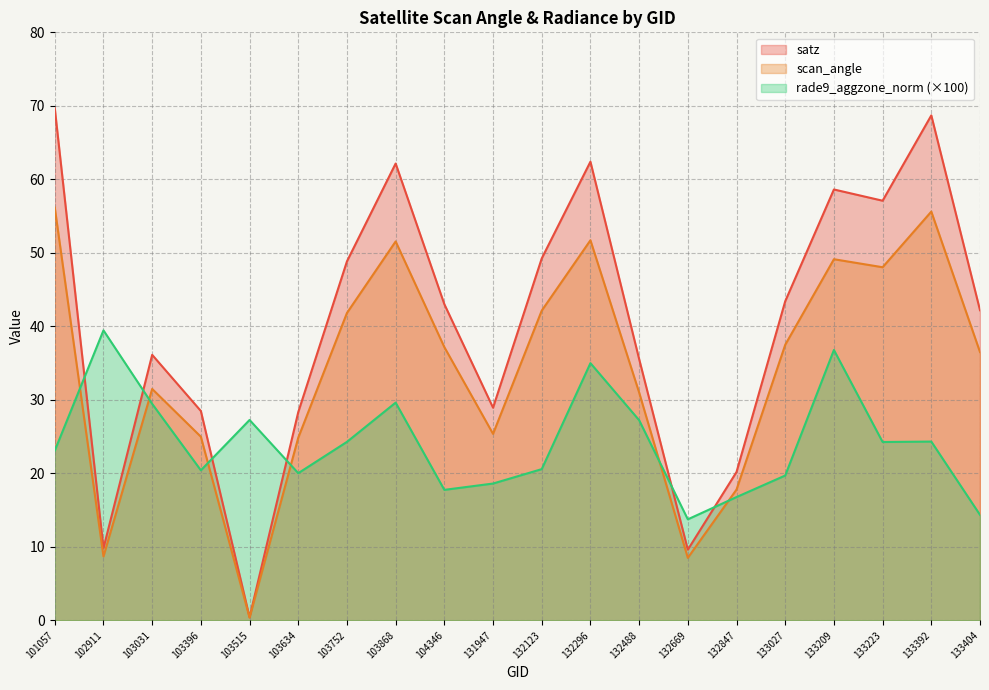

The rade9_aggzone_norm series shows 13.7 at 132669. True or false?

True